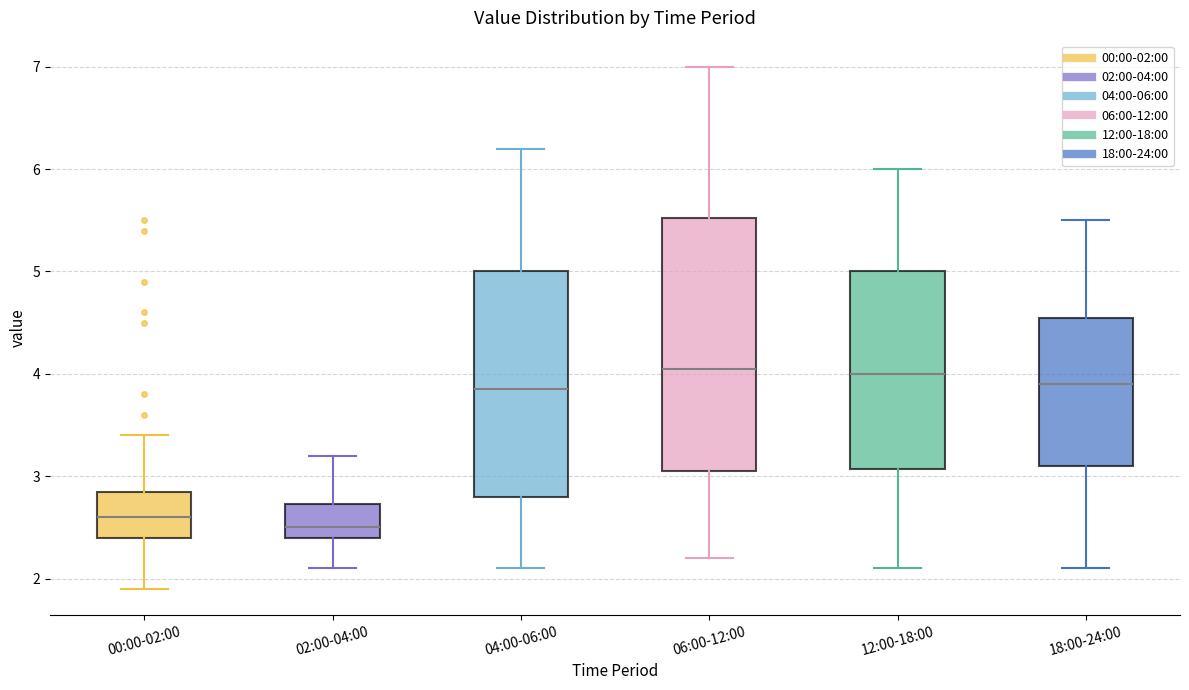

Reading left to right, transcribe this box plot: for each box, give where its median line is, the range the box spans, and where its two whiskers end, as read against the y-axis. The values are not printed on the chart, so give them approximately, as read against the axis.

00:00-02:00: median 2.6, box 2.4 to 2.9, whiskers 1.9 to 3.4
02:00-04:00: median 2.5, box 2.4 to 2.7, whiskers 2.1 to 3.2
04:00-06:00: median 3.9, box 2.8 to 5.0, whiskers 2.1 to 6.2
06:00-12:00: median 4.1, box 3.1 to 5.5, whiskers 2.2 to 7.0
12:00-18:00: median 4.0, box 3.1 to 5.0, whiskers 2.1 to 6.0
18:00-24:00: median 3.9, box 3.1 to 4.6, whiskers 2.1 to 5.5